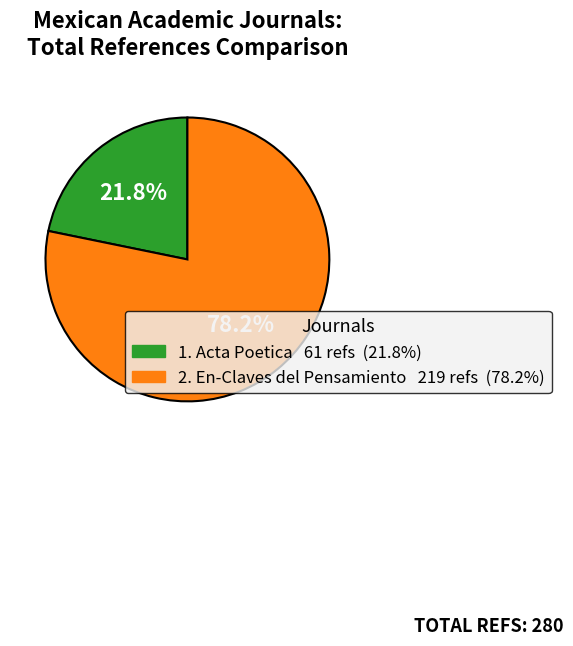

Does any single category account for the majority?

Yes